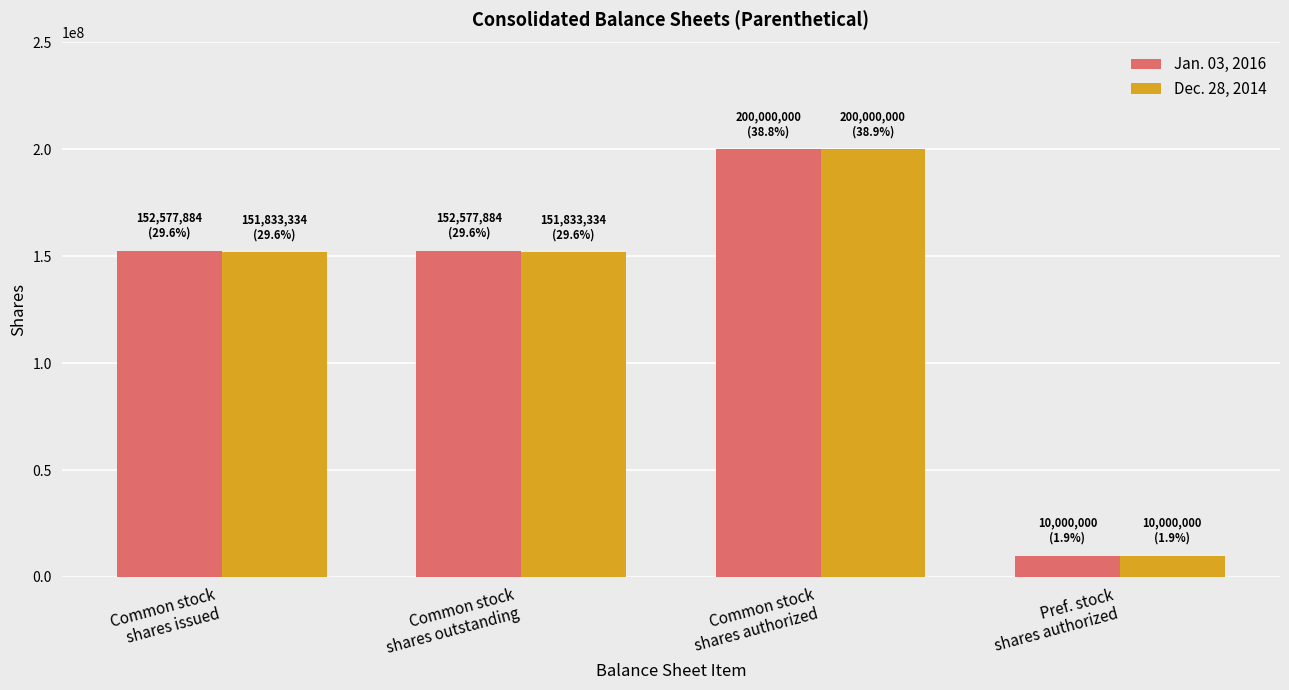

Between Common stock
shares issued and Pref. stock
shares authorized, which series saw the biggest shift?

Jan. 03, 2016